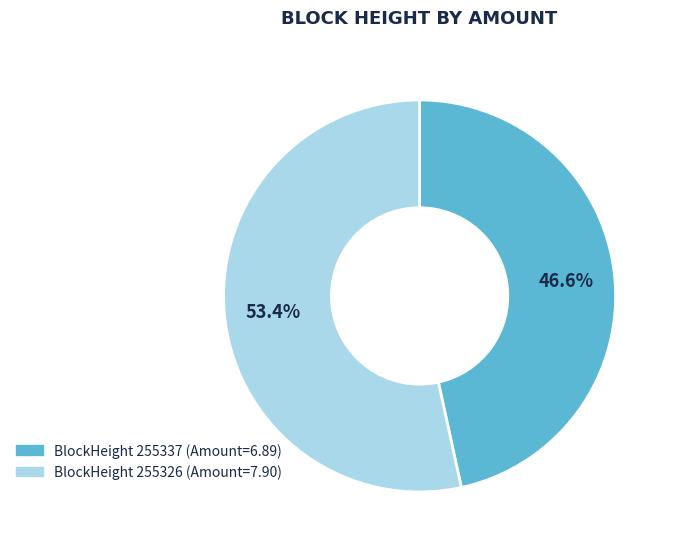

Does any single category account for the majority?

Yes